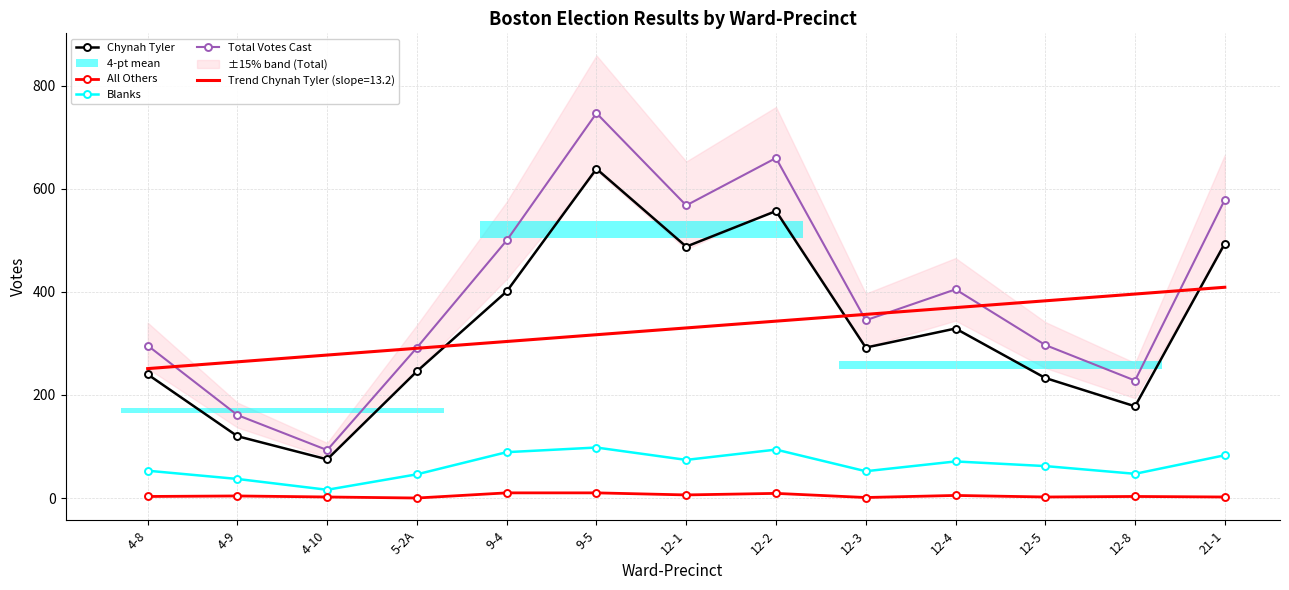

At which category does Blanks reach its first local peak?

9-5